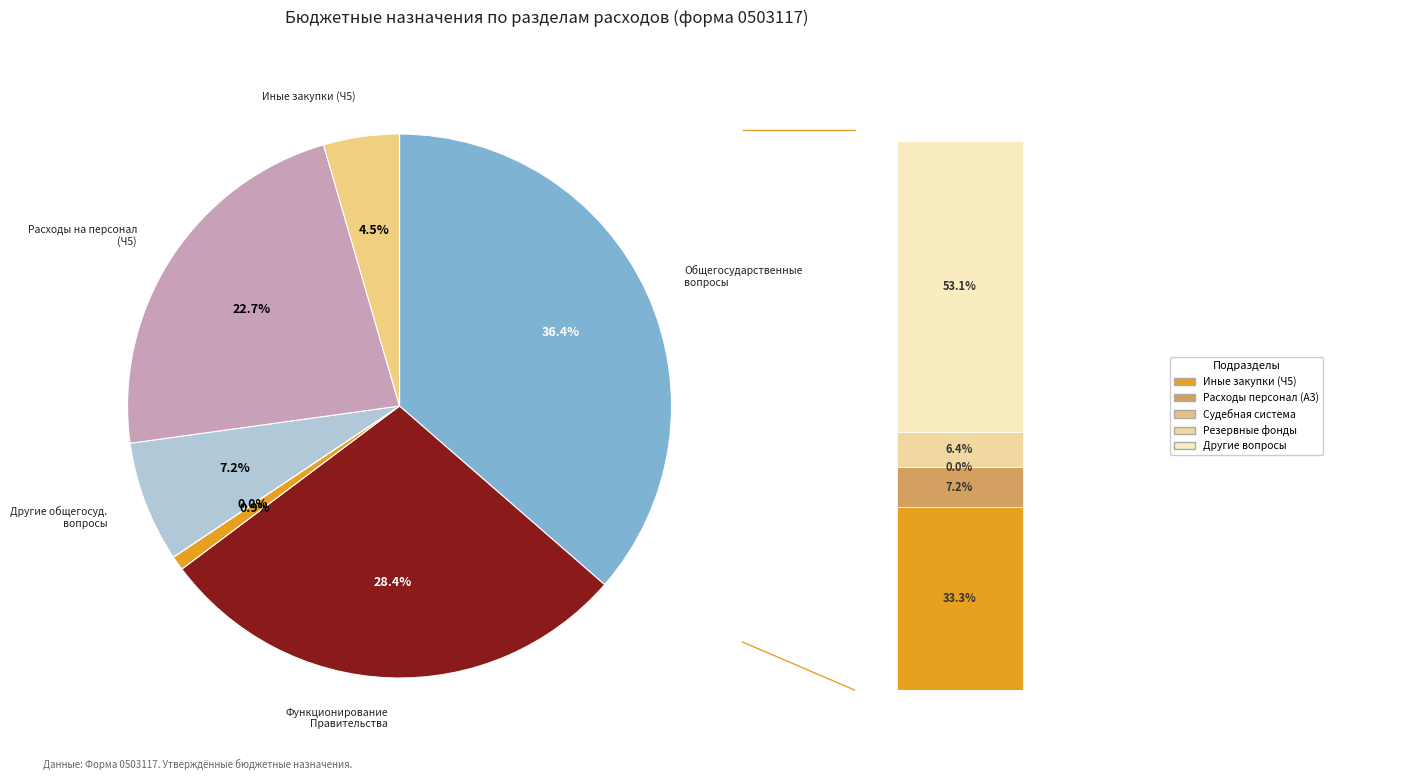

What is the largest slice in the pie chart?

ОБЩЕГОСУДАРСТВЕННЫЕ ВОПРОСЫ